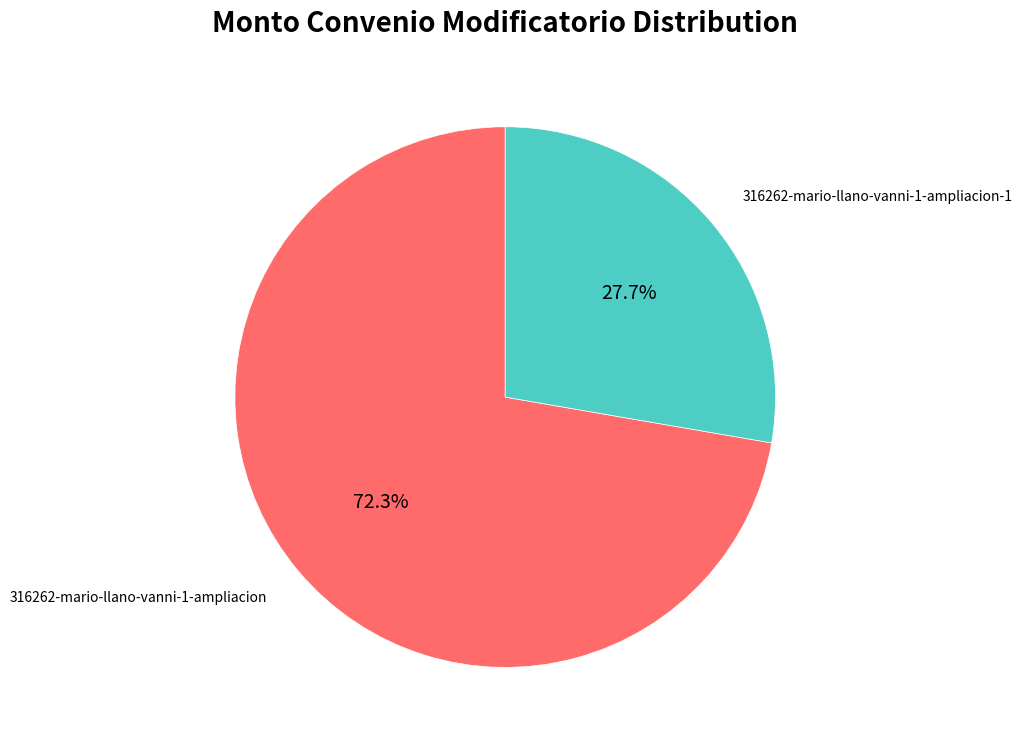

Does any single category account for the majority?

Yes